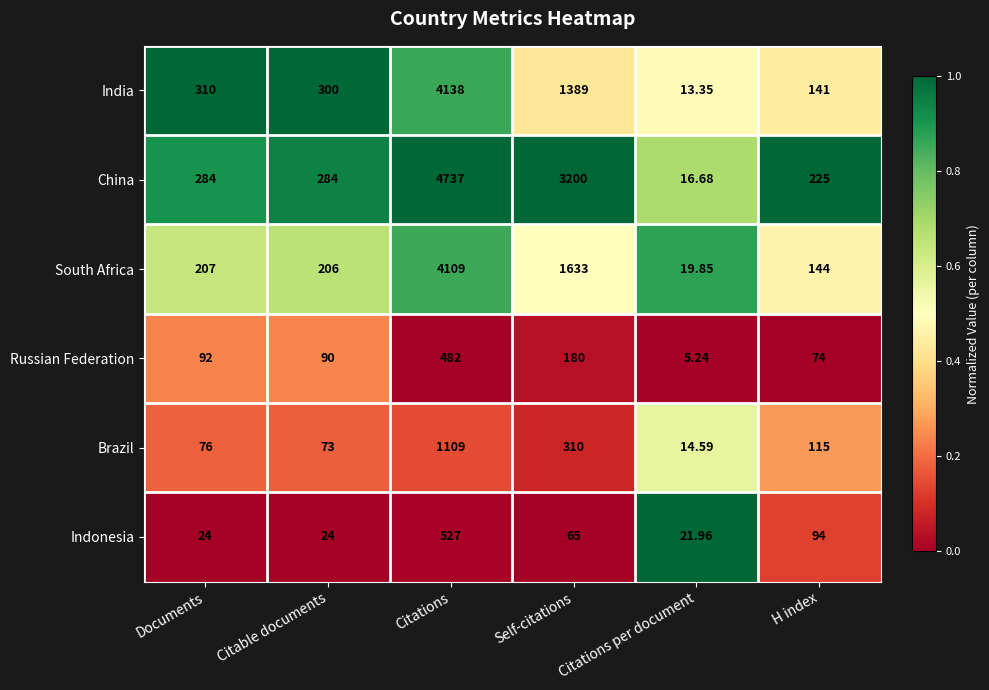

Which category has the lowest value across all series?

Citations per document